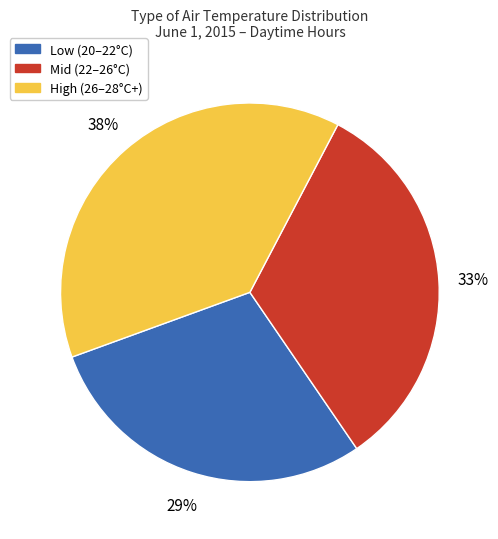

To the nearest percent, what portion does Low (20–22°C) represent?

29%